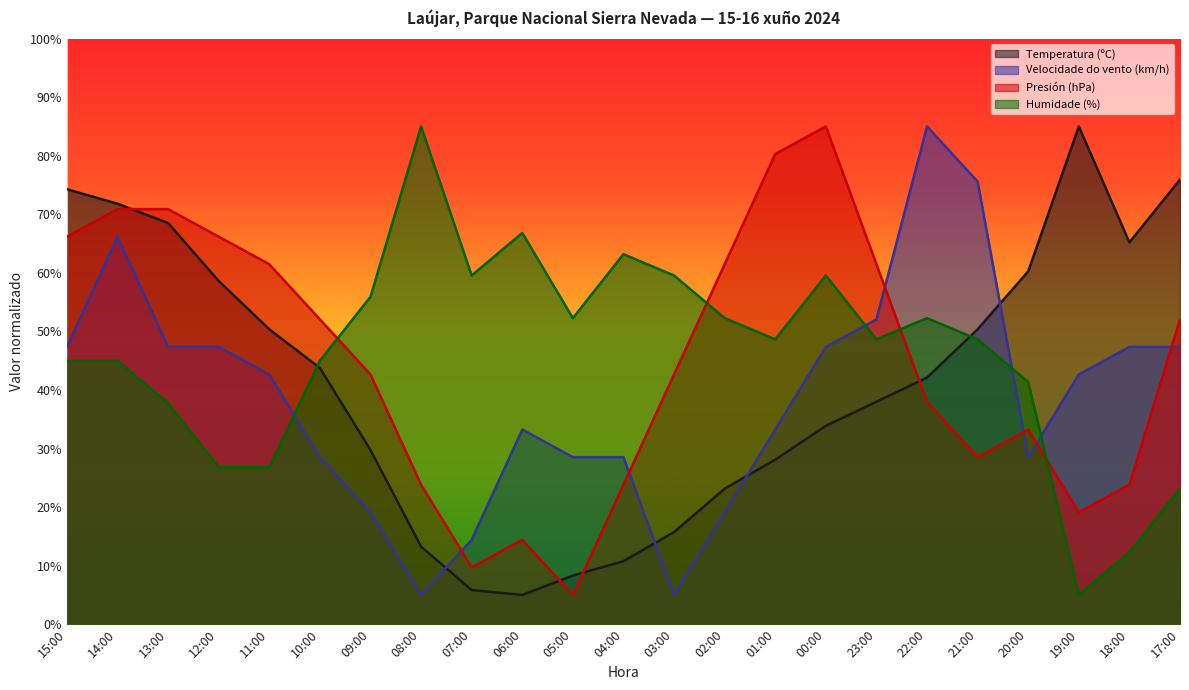

At 19:00, list the series in order from smallest to largest.

Humidade (%), Presión (hPa), Velocidade do vento (km/h), Temperatura (ºC)